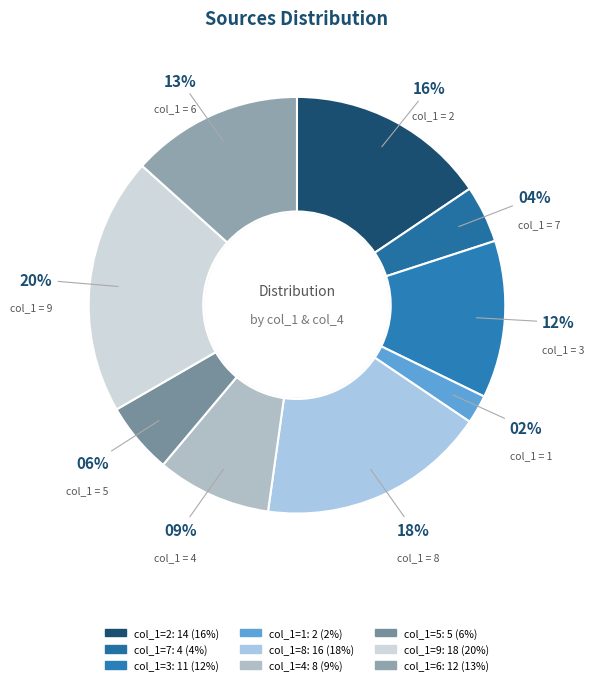

How many segments does this pie chart have?

9